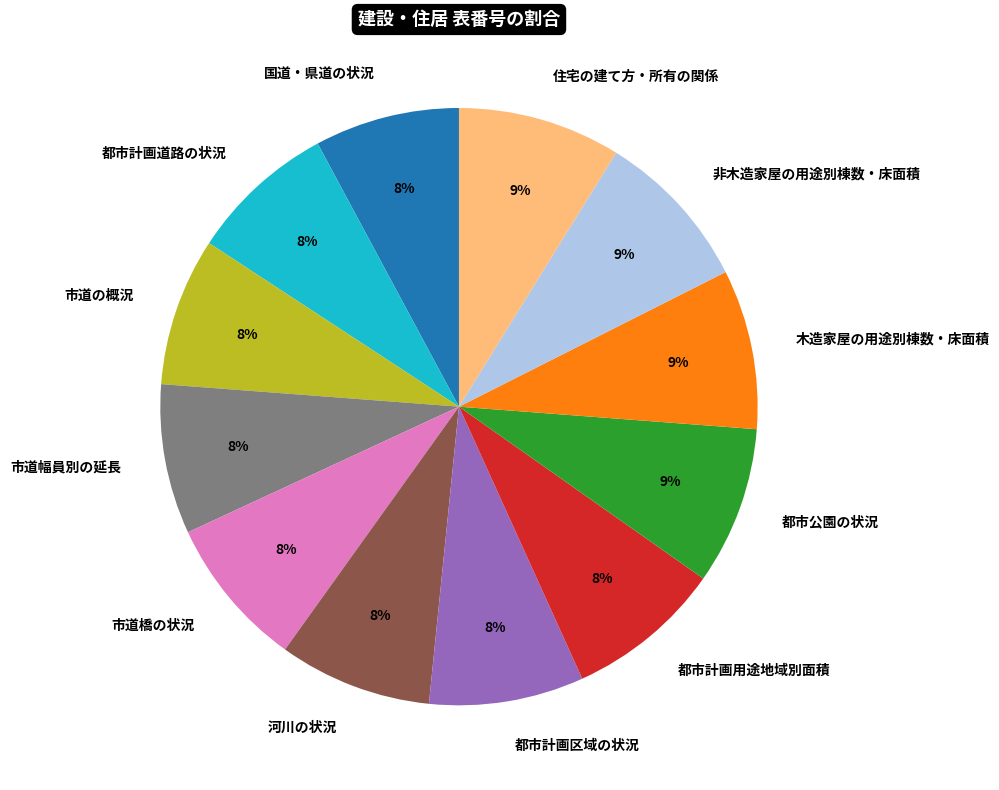

To the nearest percent, what portion does 都市計画区域の状況 represent?

8%